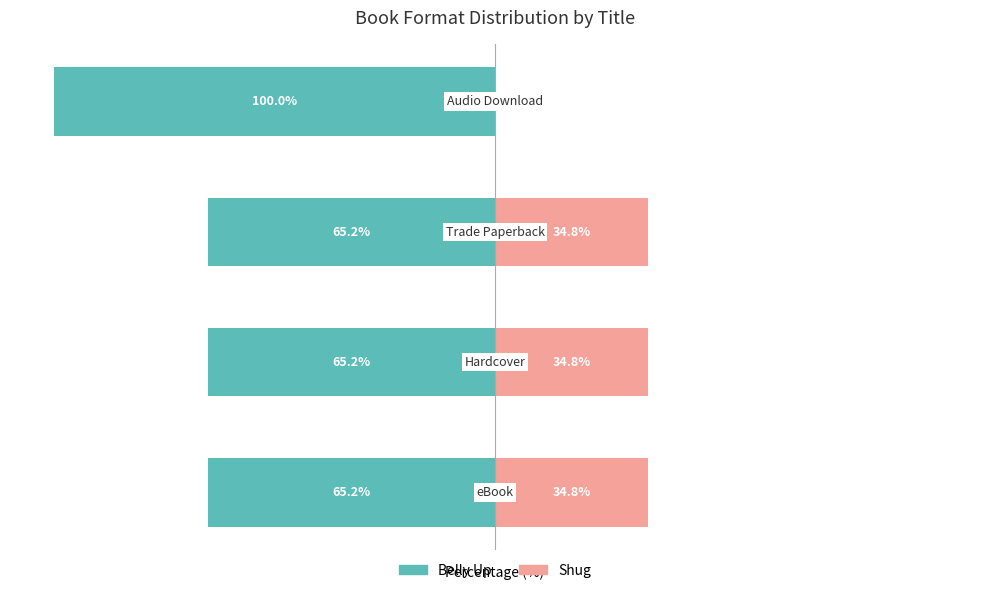

Reading left to right, extract all data points from this chart.

Belly Up: -65.2	-65.2	-65.2	-100.0
Shug: 34.8	34.8	34.8	0.0